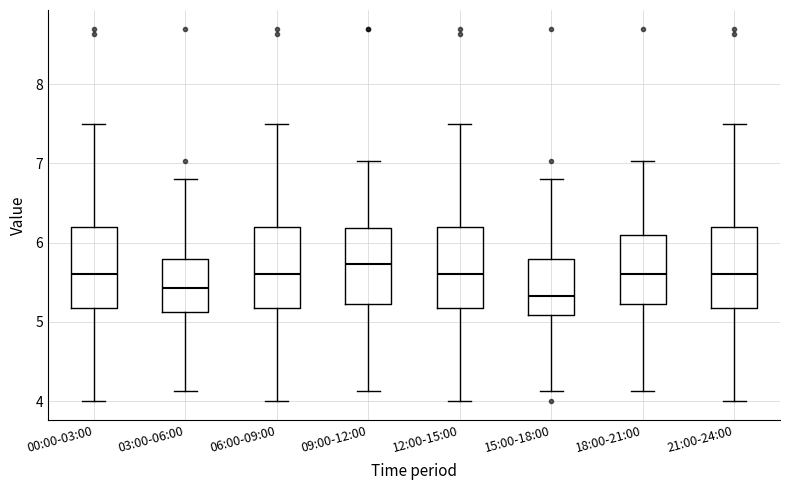

Reading left to right, read every box against the y-axis: the position of its median line, the range the box covers, and the ends of its whiskers. The values are not printed on the chart, so give them approximately, as read against the axis.

00:00-03:00: median 5.6, box 5.2 to 6.2, whiskers 4.0 to 7.5
03:00-06:00: median 5.4, box 5.1 to 5.8, whiskers 4.1 to 6.8
06:00-09:00: median 5.6, box 5.2 to 6.2, whiskers 4.0 to 7.5
09:00-12:00: median 5.7, box 5.2 to 6.2, whiskers 4.1 to 7.0
12:00-15:00: median 5.6, box 5.2 to 6.2, whiskers 4.0 to 7.5
15:00-18:00: median 5.3, box 5.1 to 5.8, whiskers 4.1 to 6.8
18:00-21:00: median 5.6, box 5.2 to 6.1, whiskers 4.1 to 7.0
21:00-24:00: median 5.6, box 5.2 to 6.2, whiskers 4.0 to 7.5